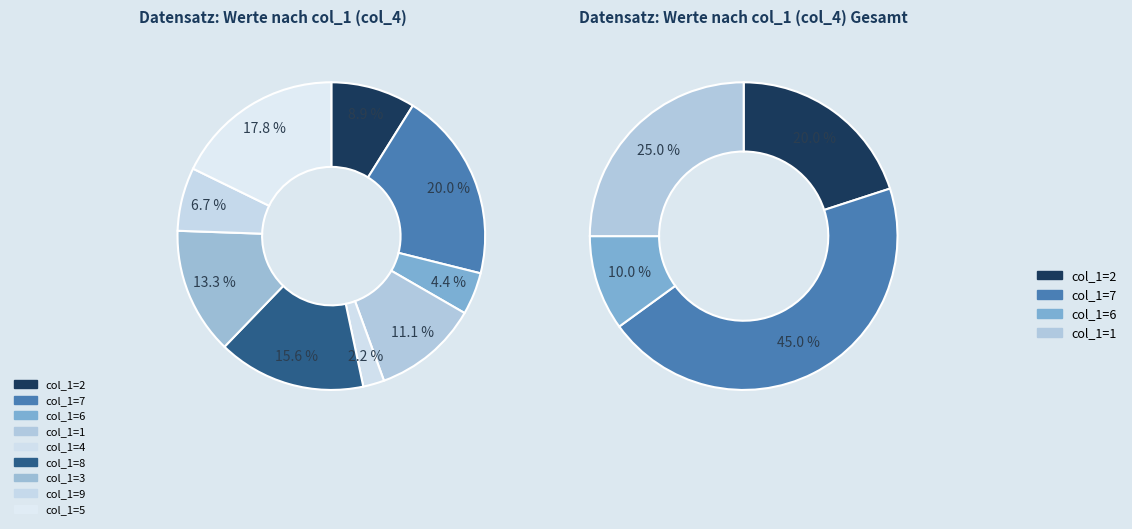

True or false: 5 accounts for 27% of the total.

False